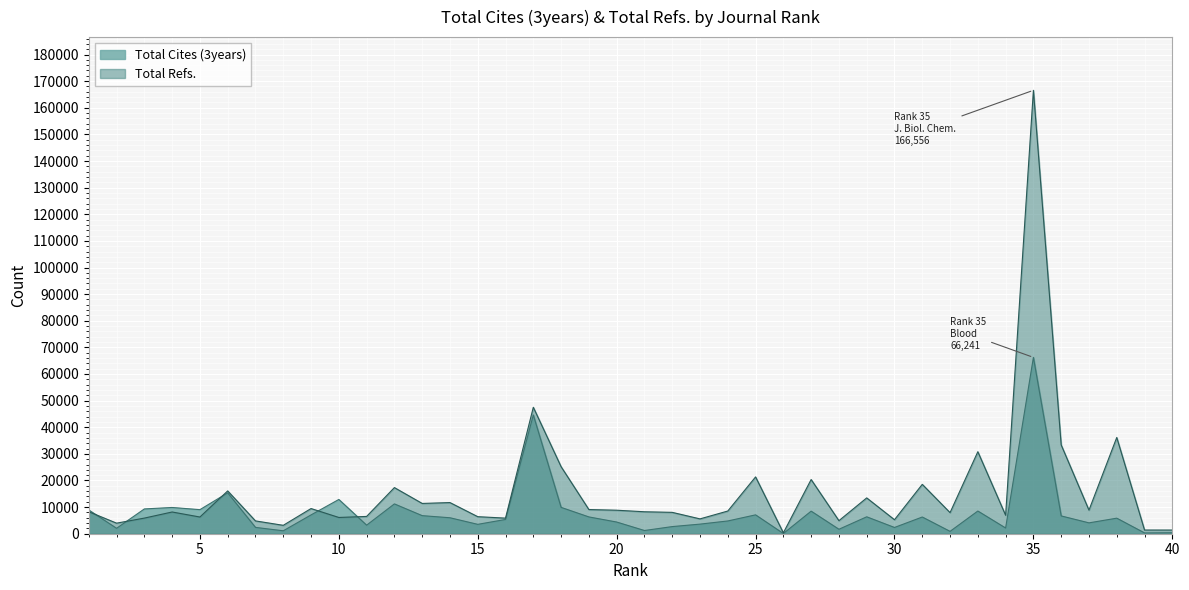

Count the number of categories in the chart.

40